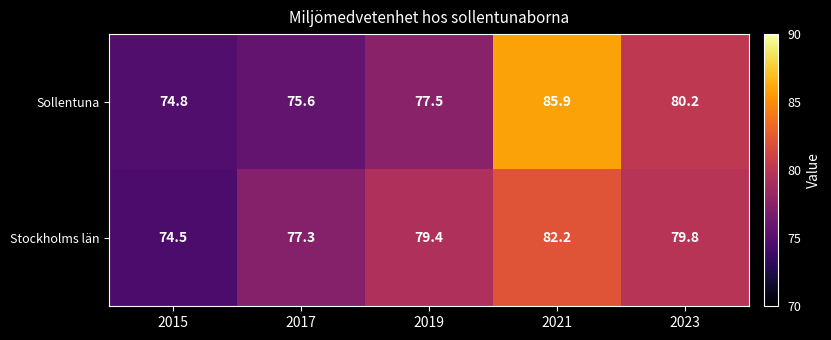

Reading left to right, extract all data points from this chart.

Sollentuna: 74.8	75.6	77.5	85.9	80.2
Stockholms län: 74.5	77.3	79.4	82.2	79.8